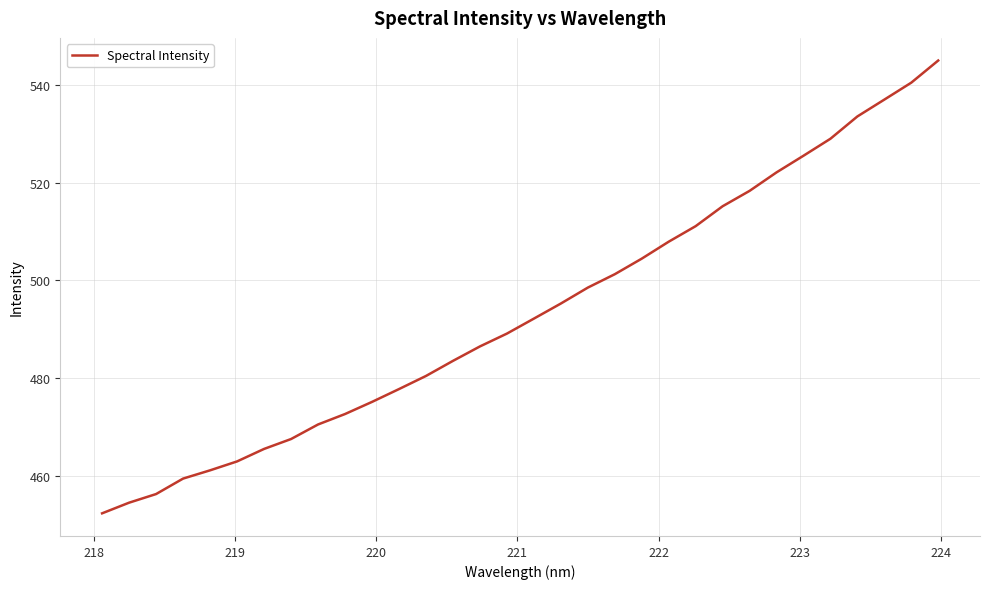

What is the minimum value shown in the chart?

452.3